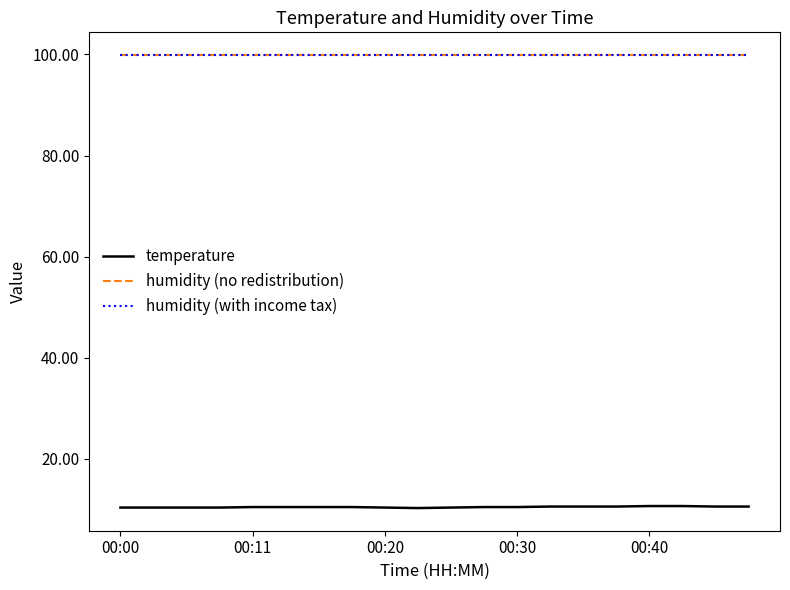

True or false: temperature and humidity (with income tax) intersect in this chart.

False